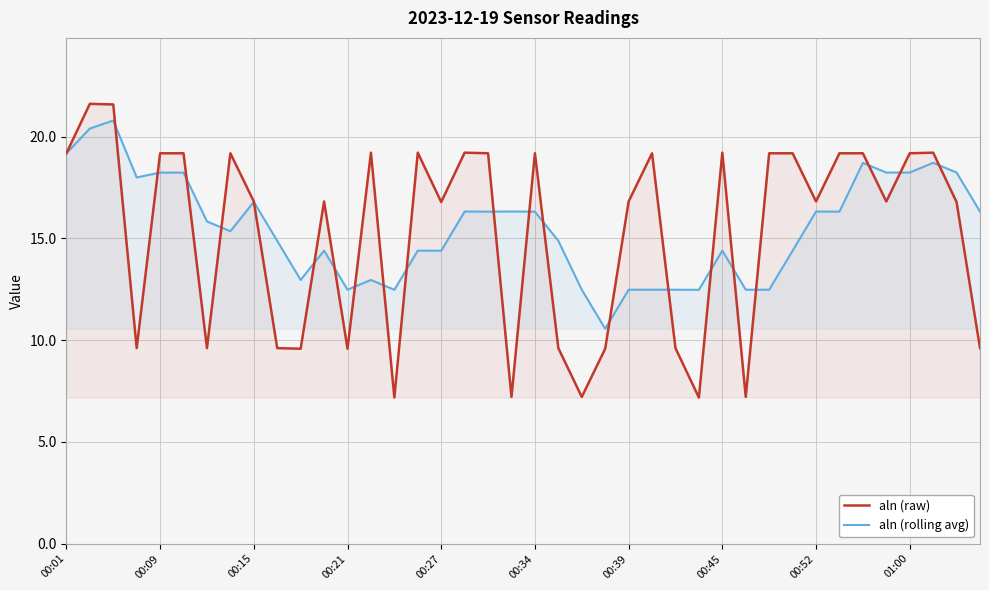

True or false: aln (rolling avg) and aln (raw) cross at least once.

True